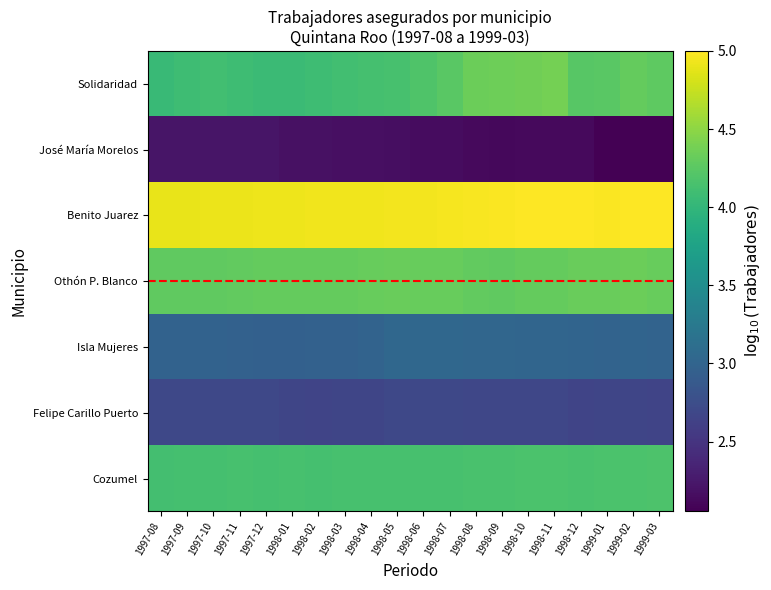

Reading left to right, transcribe all the data shown in this chart.

Cozumel: 1997-08=4.1	1997-09=4.1	1997-10=4.1	1997-11=4.1	1997-12=4.1	1998-01=4.1	1998-02=4.1	1998-03=4.1	1998-04=4.1	1998-05=4.1	1998-06=4.1	1998-07=4.1	1998-08=4.2	1998-09=4.2	1998-10=4.2	1998-11=4.2	1998-12=4.2	1999-01=4.2	1999-02=4.2	1999-03=4.2
Felipe Carillo Puerto: 1997-08=2.7	1997-09=2.7	1997-10=2.7	1997-11=2.7	1997-12=2.7	1998-01=2.7	1998-02=2.7	1998-03=2.7	1998-04=2.7	1998-05=2.7	1998-06=2.7	1998-07=2.7	1998-08=2.7	1998-09=2.7	1998-10=2.7	1998-11=2.7	1998-12=2.7	1999-01=2.7	1999-02=2.7	1999-03=2.7
Isla Mujeres: 1997-08=3.0	1997-09=3.0	1997-10=3.0	1997-11=3.0	1997-12=3.0	1998-01=3.0	1998-02=3.0	1998-03=3.0	1998-04=3.0	1998-05=3.0	1998-06=3.0	1998-07=3.0	1998-08=3.0	1998-09=3.0	1998-10=3.0	1998-11=3.0	1998-12=3.0	1999-01=3.0	1999-02=3.0	1999-03=3.0
Othón P. Blanco: 1997-08=4.3	1997-09=4.3	1997-10=4.3	1997-11=4.3	1997-12=4.3	1998-01=4.3	1998-02=4.3	1998-03=4.3	1998-04=4.3	1998-05=4.3	1998-06=4.3	1998-07=4.3	1998-08=4.3	1998-09=4.3	1998-10=4.3	1998-11=4.3	1998-12=4.3	1999-01=4.3	1999-02=4.3	1999-03=4.3
Benito Juarez: 1997-08=4.9	1997-09=4.9	1997-10=4.9	1997-11=4.9	1997-12=4.9	1998-01=4.9	1998-02=4.9	1998-03=4.9	1998-04=4.9	1998-05=4.9	1998-06=5.0	1998-07=5.0	1998-08=5.0	1998-09=5.0	1998-10=5.0	1998-11=5.0	1998-12=5.0	1999-01=5.0	1999-02=5.0	1999-03=5.0
José María Morelos: 1997-08=2.2	1997-09=2.2	1997-10=2.2	1997-11=2.2	1997-12=2.2	1998-01=2.2	1998-02=2.2	1998-03=2.2	1998-04=2.2	1998-05=2.2	1998-06=2.2	1998-07=2.2	1998-08=2.1	1998-09=2.1	1998-10=2.1	1998-11=2.1	1998-12=2.1	1999-01=2.1	1999-02=2.1	1999-03=2.1
Solidaridad: 1997-08=4.1	1997-09=4.1	1997-10=4.1	1997-11=4.1	1997-12=4.1	1998-01=4.1	1998-02=4.1	1998-03=4.1	1998-04=4.1	1998-05=4.1	1998-06=4.2	1998-07=4.2	1998-08=4.3	1998-09=4.3	1998-10=4.4	1998-11=4.4	1998-12=4.2	1999-01=4.2	1999-02=4.3	1999-03=4.3